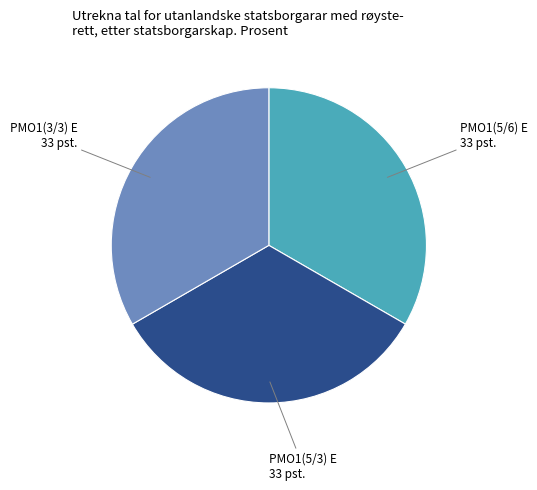

Do PMO1(5/6) E and PMO1(3/3) E together represent more than half of the pie?

Yes